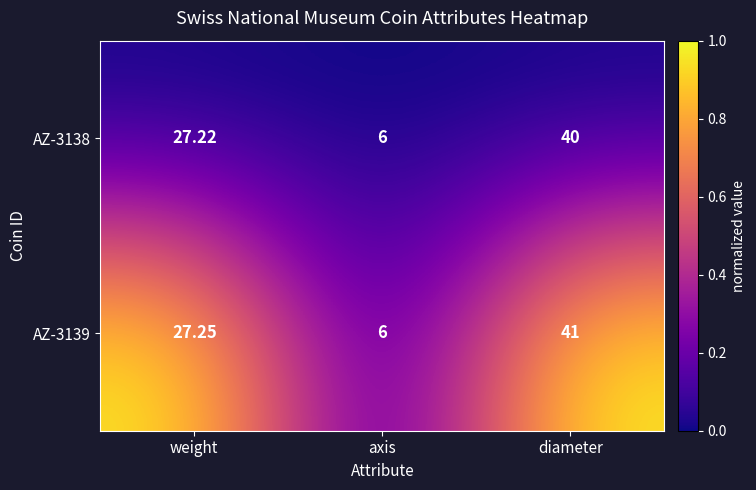

Which category has the lowest value across all series?

axis